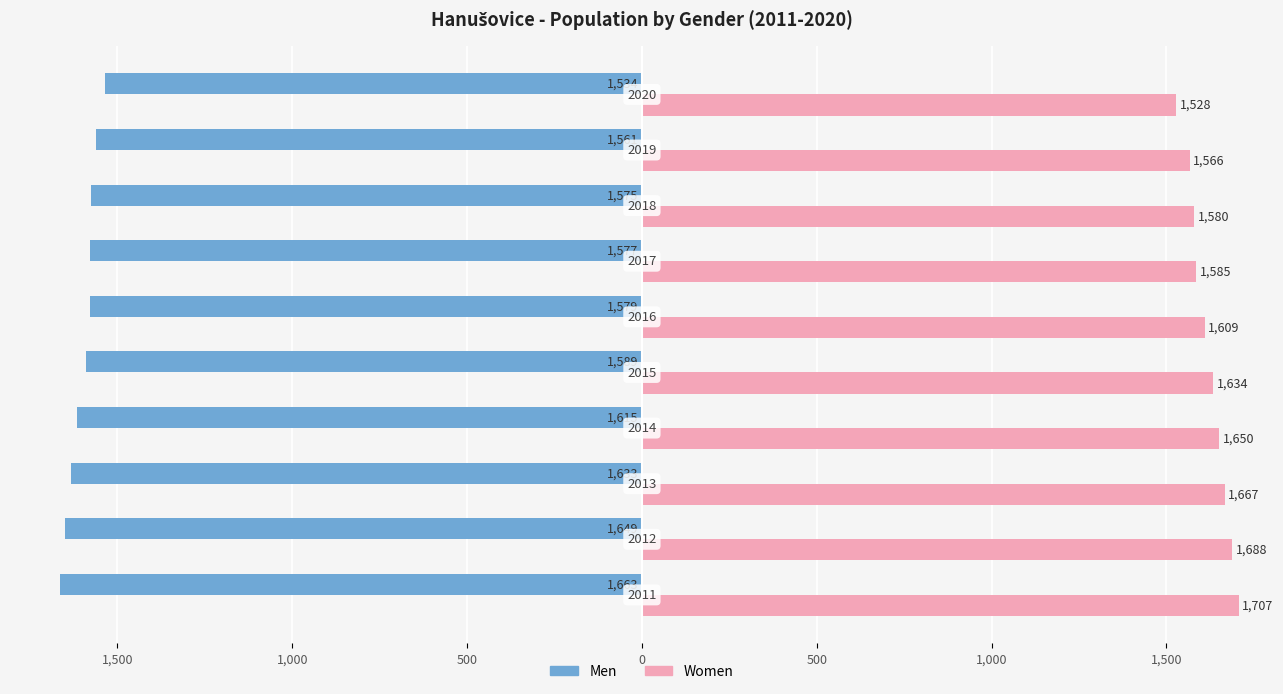

Which series has the widest spread of values?

Women